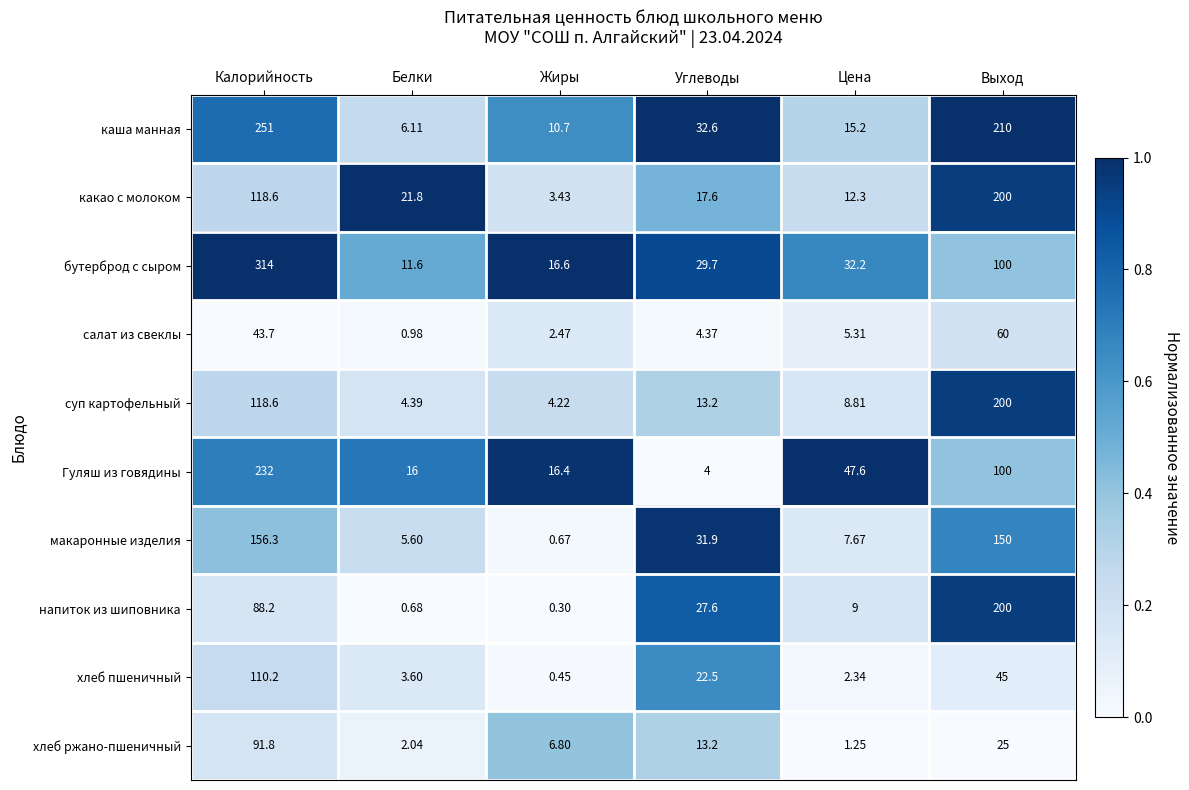

Is the value of суп картофельный at Белки greater than the value of какао с молоком at Цена?

No